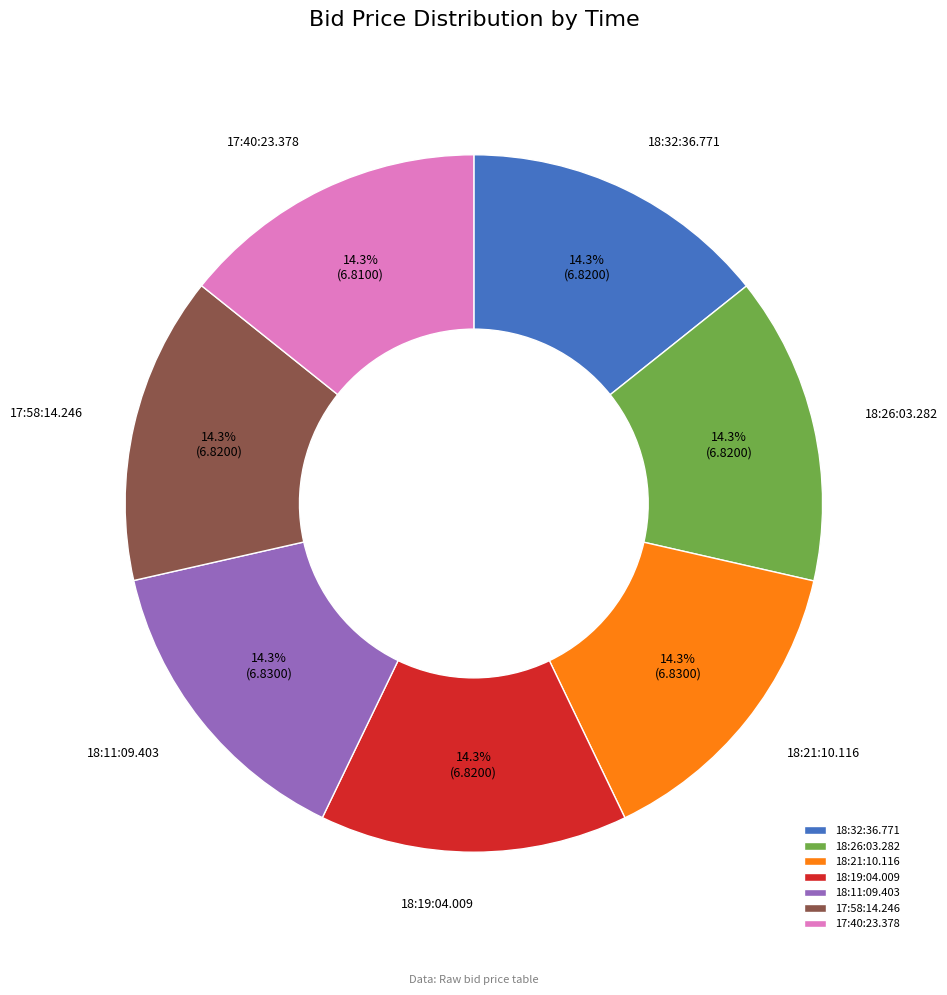

To the nearest percent, what portion does 18:32:36.771 represent?

14%